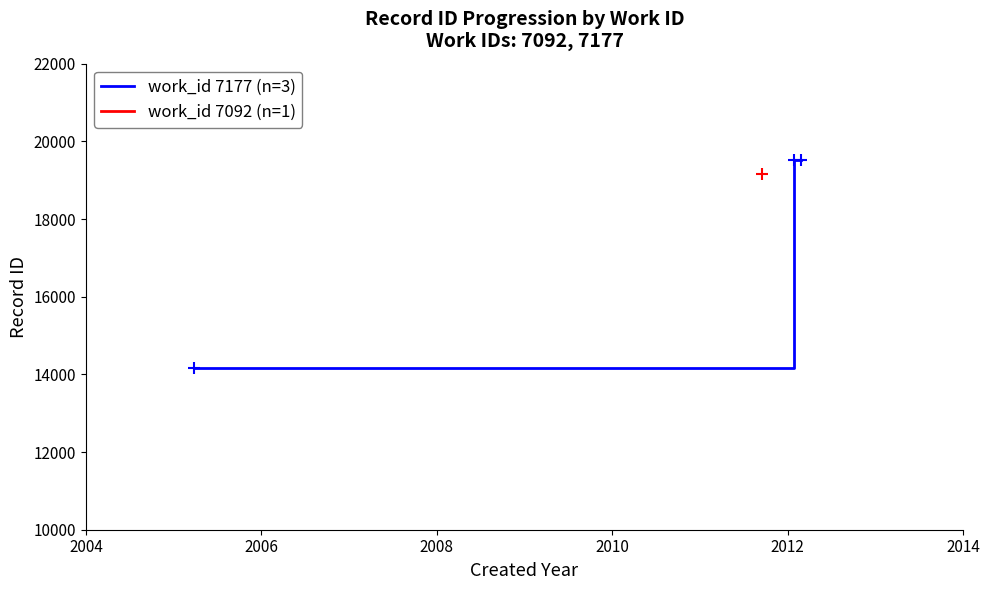

What is the minimum value shown in the chart?

14154